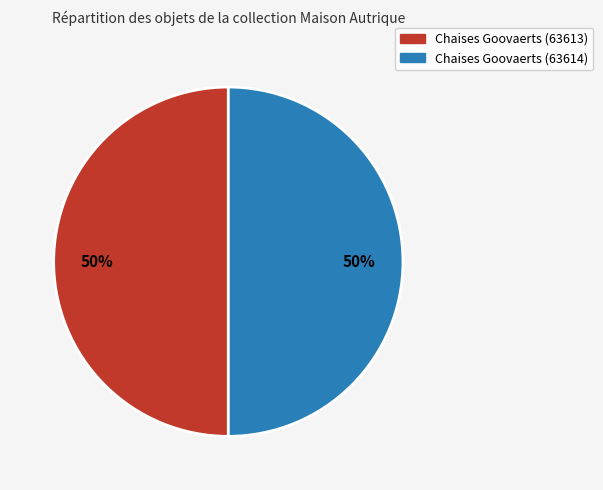

Approximately how many times larger is the value at Chaises Goovaerts (63613) compared to Chaises Goovaerts (63614)?

1.0